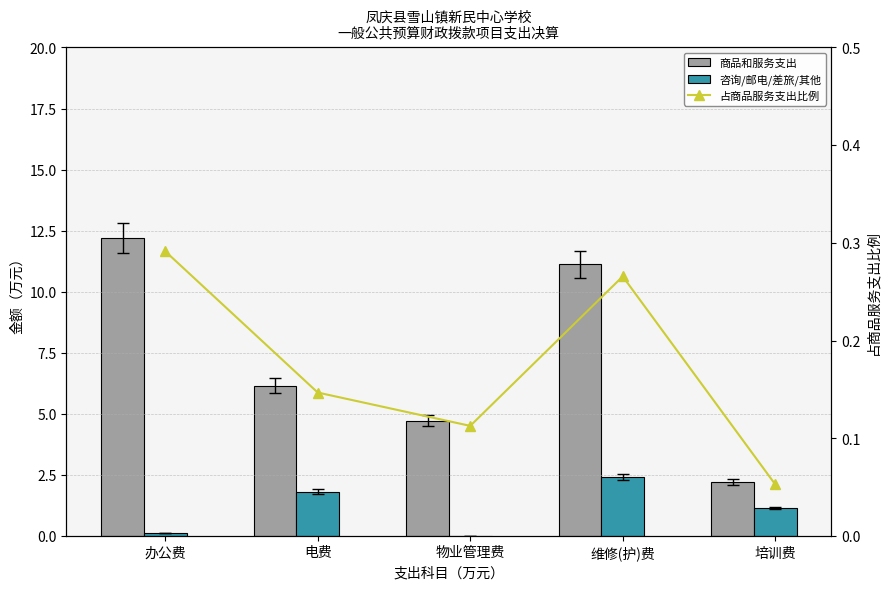

Are the bars grouped side by side (vs. stacked)?

Yes